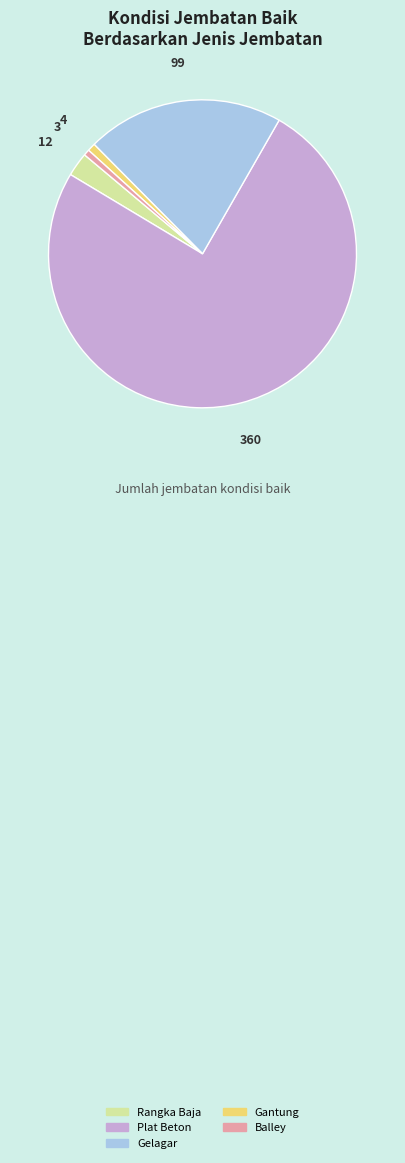

Which category has the biggest portion of the pie?

Plat Beton